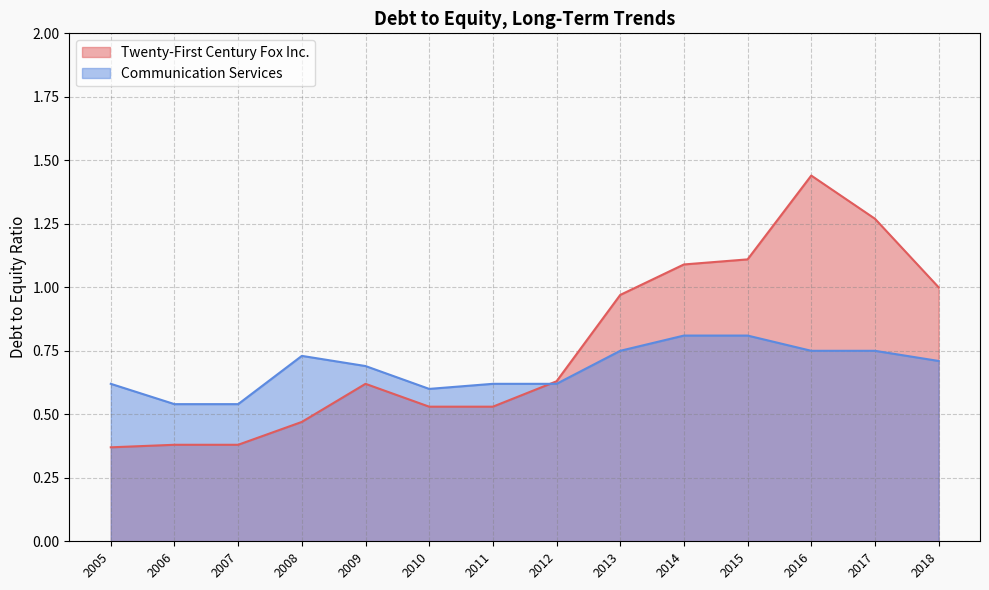

What is the total value across all series at 2010?

1.1